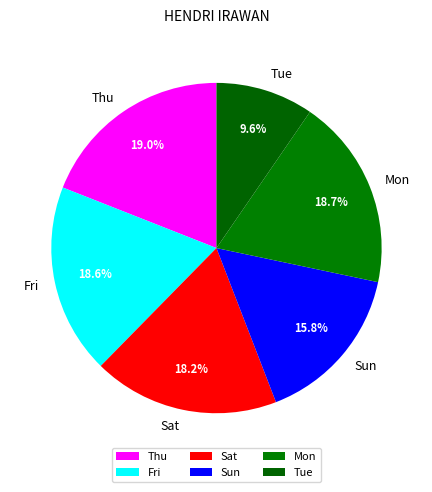

How many segments does this pie chart have?

6